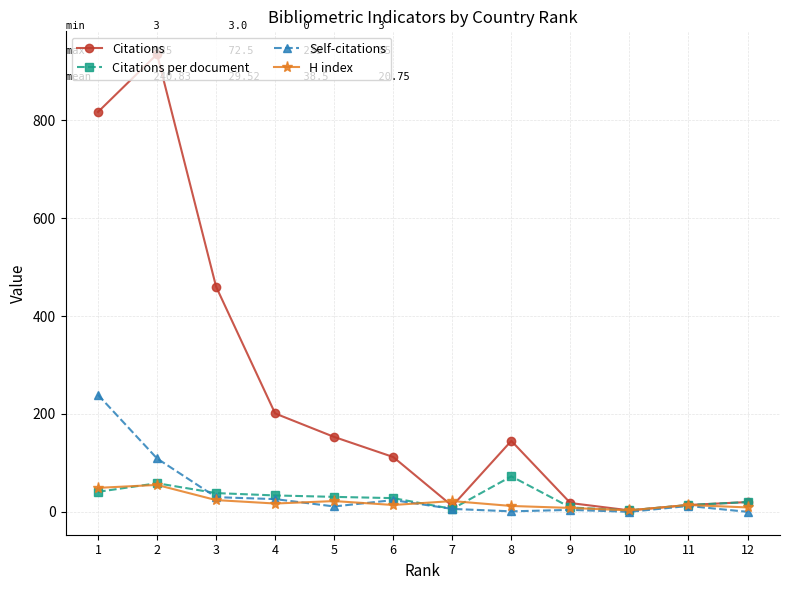

What are all the series names shown in the legend?

Citations, Citations per document, Self-citations, H index